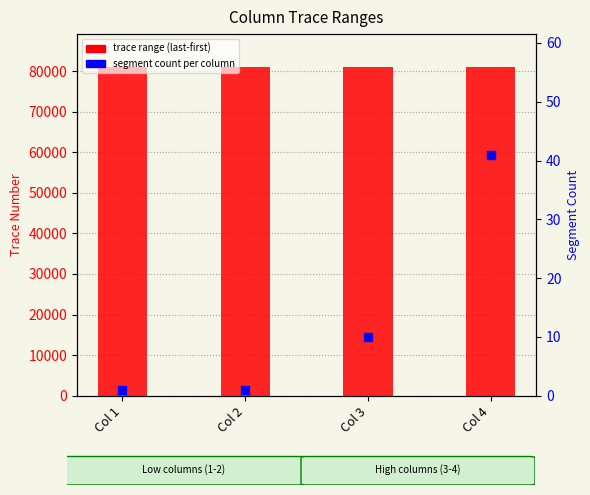

At how many categories does at least one series exceed 46628?

4